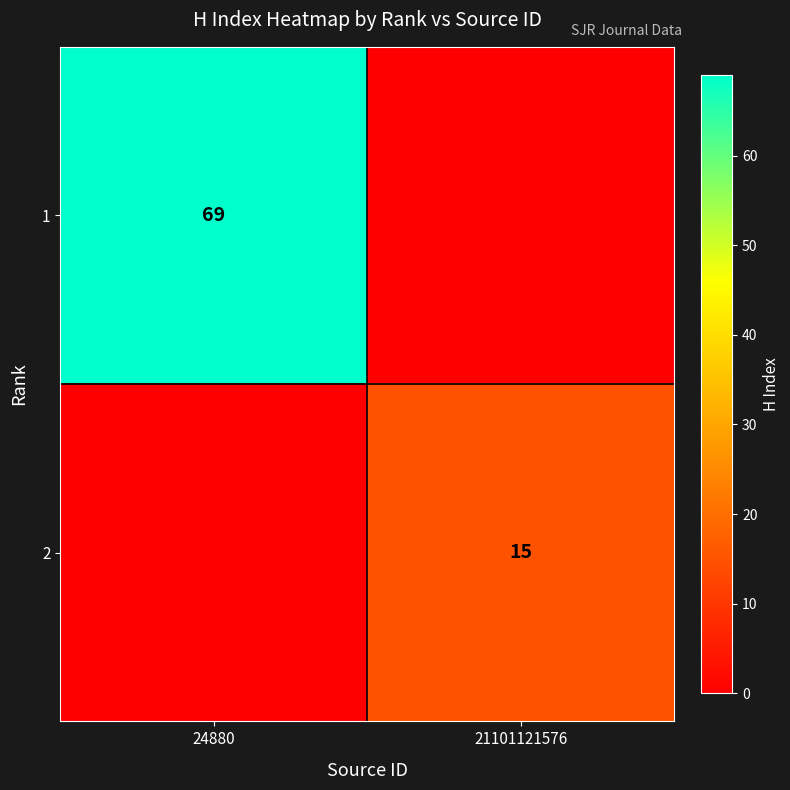

At how many categories does at least one series exceed 27?

1